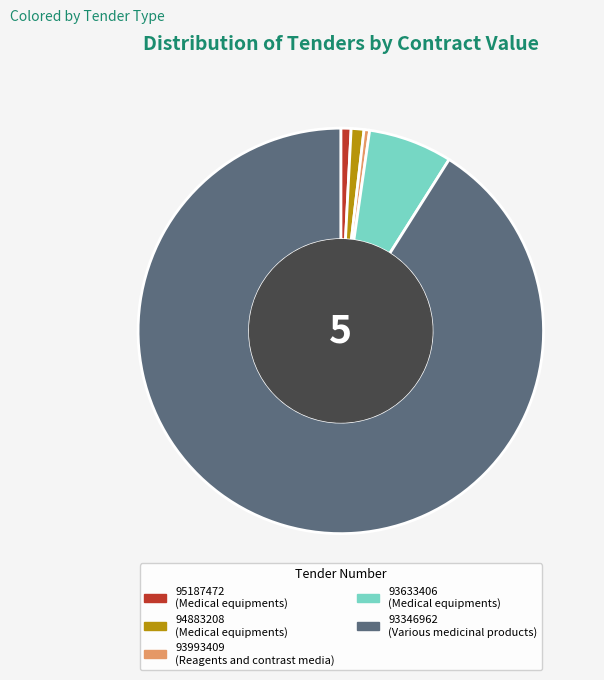

Approximately how many times larger is the value at 93633406 compared to 95187472?

8.2